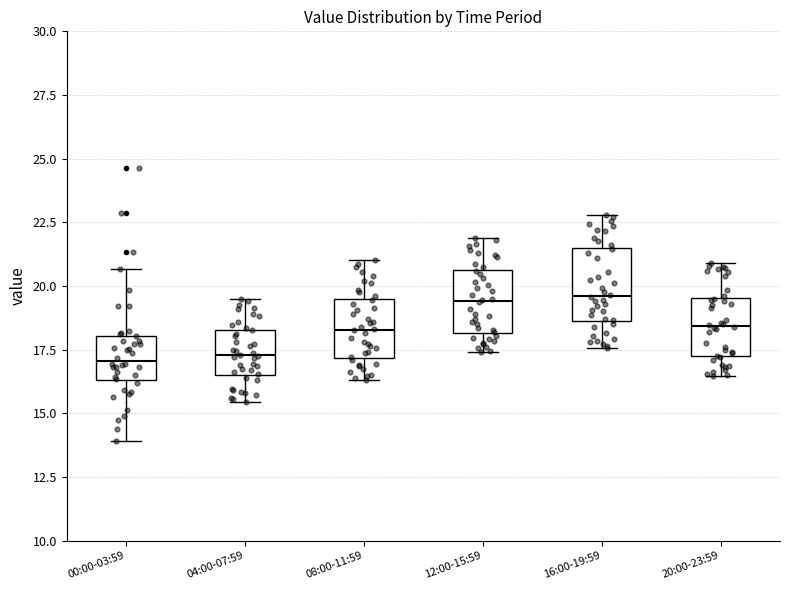

Reading left to right, read every box against the y-axis: the position of its median line, the range the box covers, and the ends of its whiskers. The values are not printed on the chart, so give them approximately, as read against the axis.

00:00-03:59: median 17.0, box 16.5 to 18.0, whiskers 14.0 to 20.5
04:00-07:59: median 17.5, box 16.5 to 18.5, whiskers 15.5 to 19.5
08:00-11:59: median 18.5, box 17.0 to 19.5, whiskers 16.5 to 21.0
12:00-15:59: median 19.5, box 18.0 to 20.5, whiskers 17.5 to 22.0
16:00-19:59: median 19.5, box 18.5 to 21.5, whiskers 17.5 to 23.0
20:00-23:59: median 18.5, box 17.0 to 19.5, whiskers 16.5 to 21.0